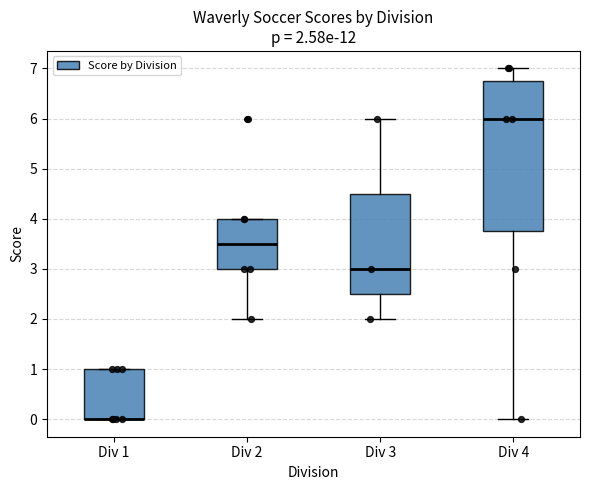

Which box is the tallest, from its lower edge to its upper edge?

Div 4